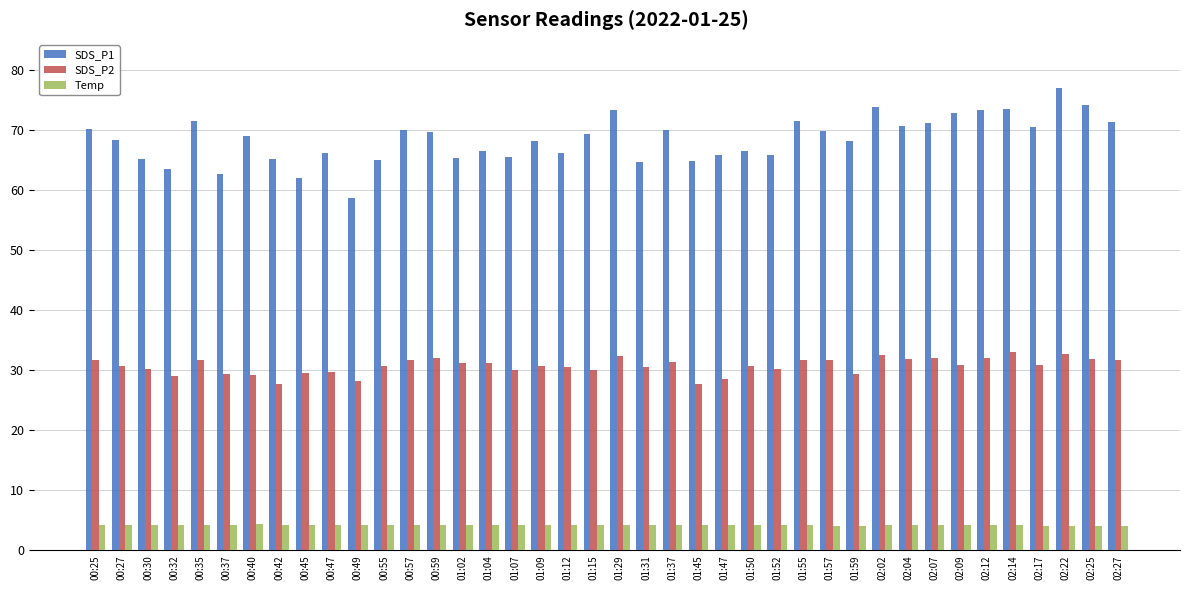

Is it true that Temp equals 4.3 at 00:30?

True